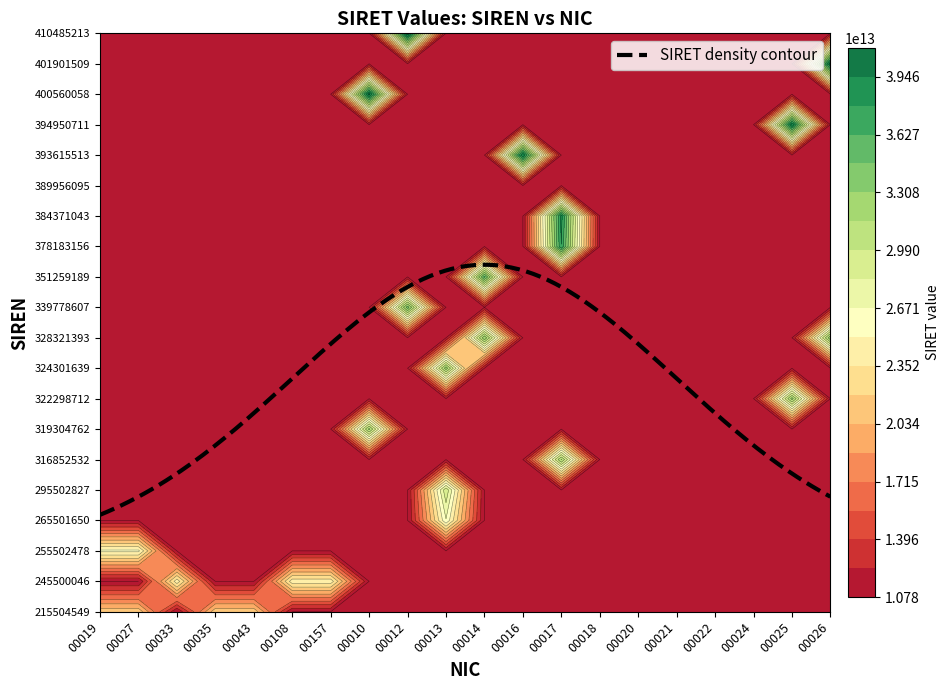

Which series has the widest spread of values?

410485213